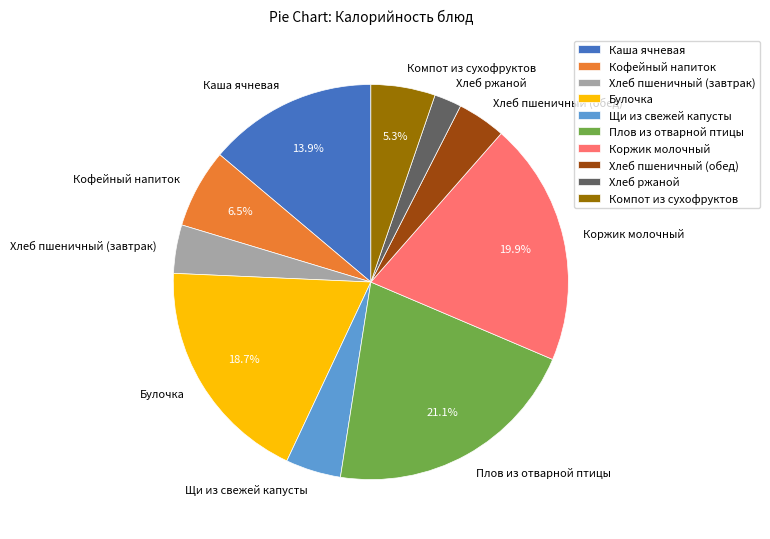

Does Хлеб ржаной represent more than half of the total?

No